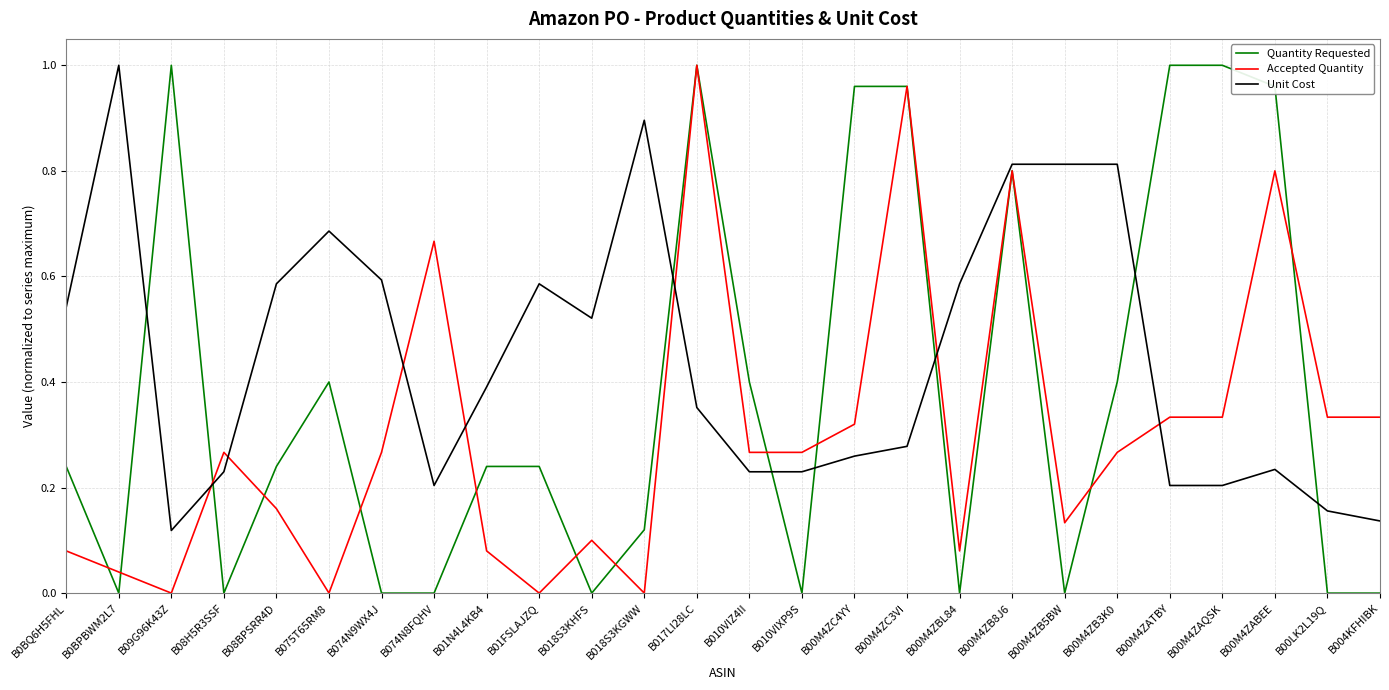

Where is Unit Cost nearest to the value 0?

B09G96K43Z